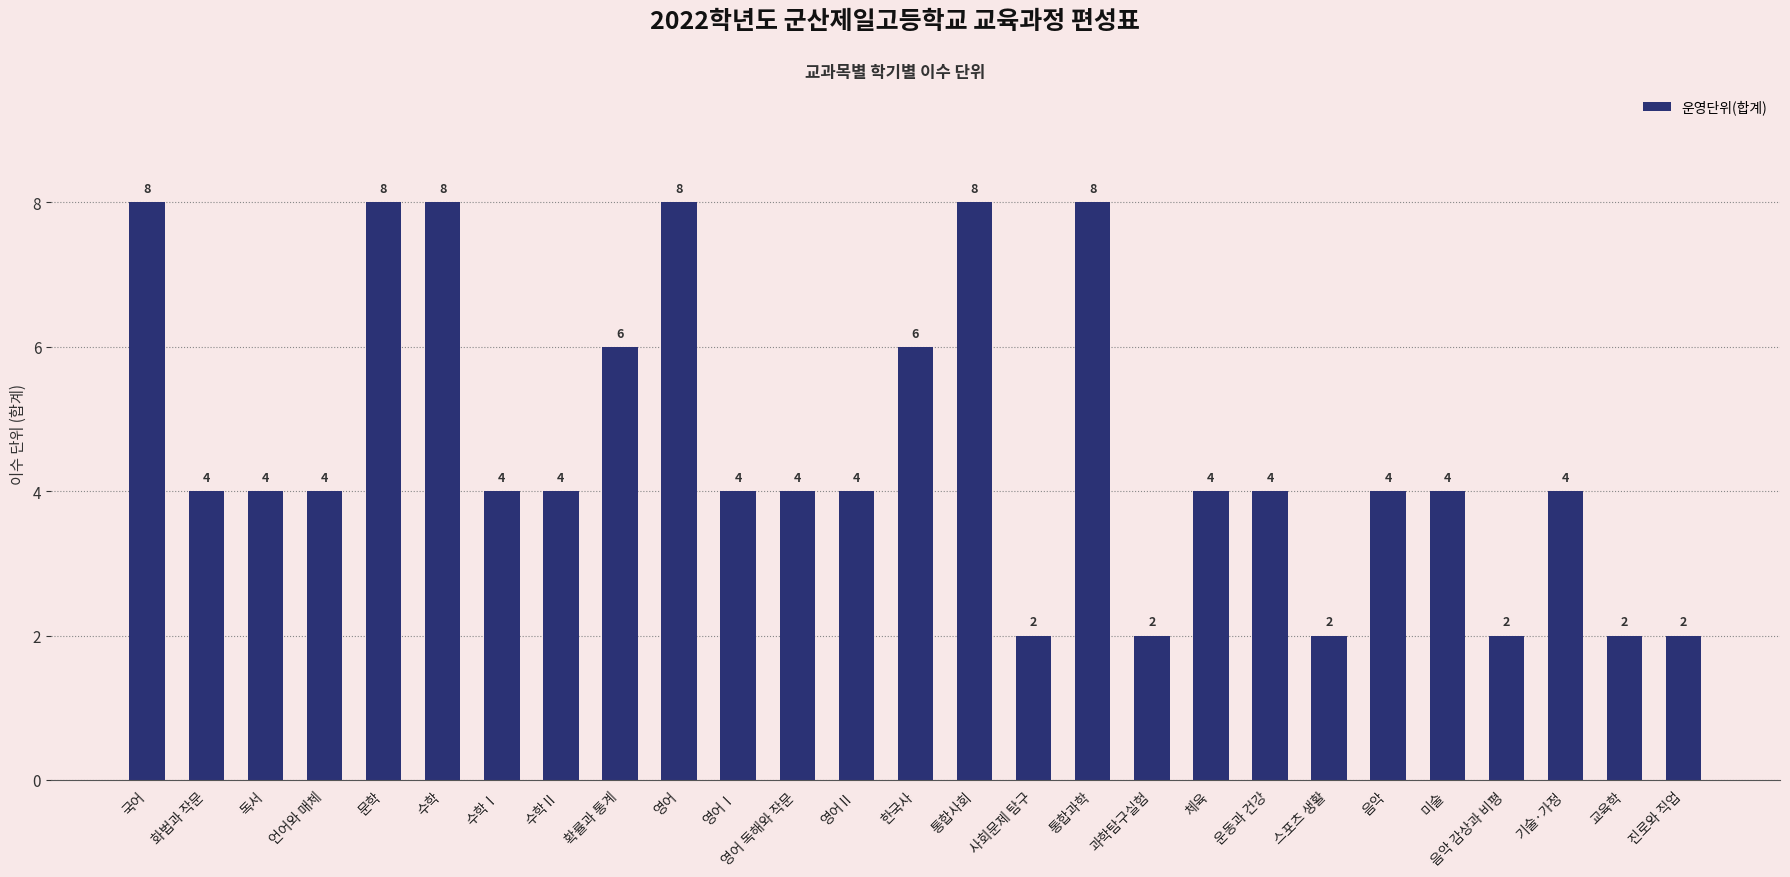

What position from the right is 교육학?

2